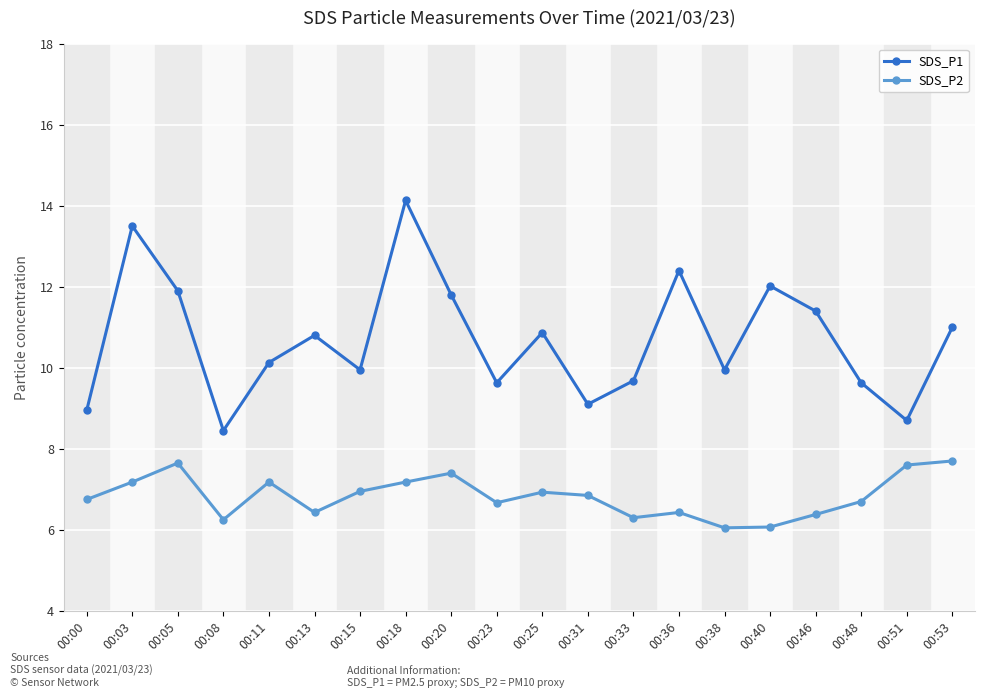

How many lines are shown in the chart?

2